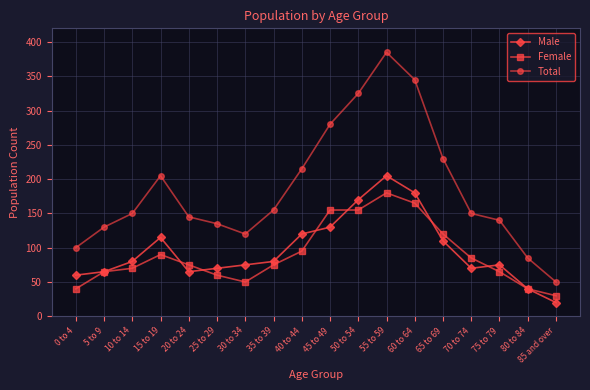

Which series has the widest spread of values?

Total